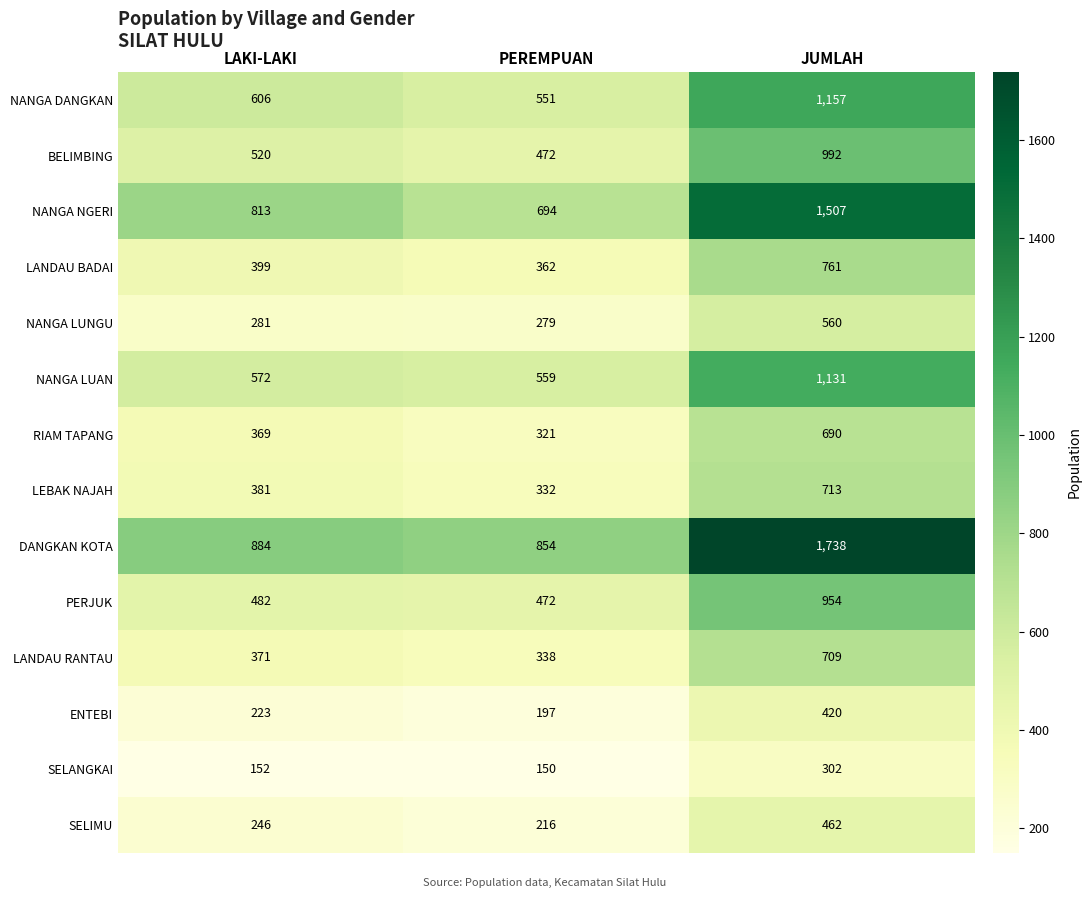

What is the spread (max minus min) of values at LAKI-LAKI?

732